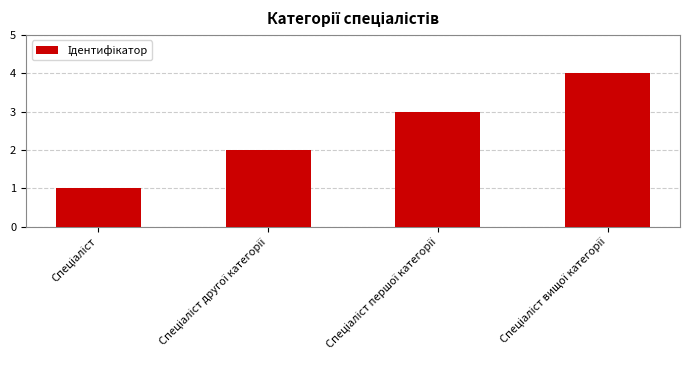

What is the difference between the maximum and second lowest values?

2